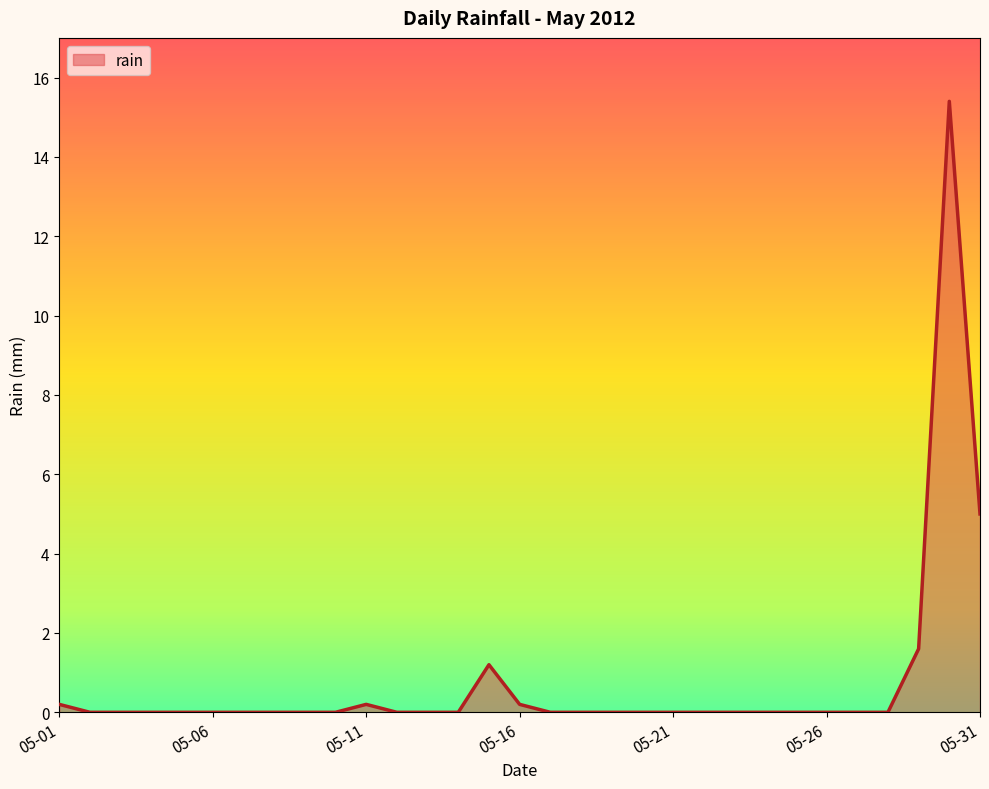

What is the difference between the maximum and minimum values?

15.4